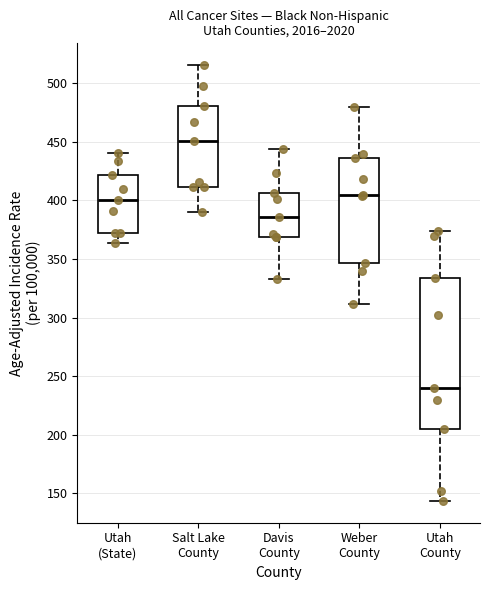

Comparing the boxes themselves (not the whiskers), which one is the tallest?

Utah County